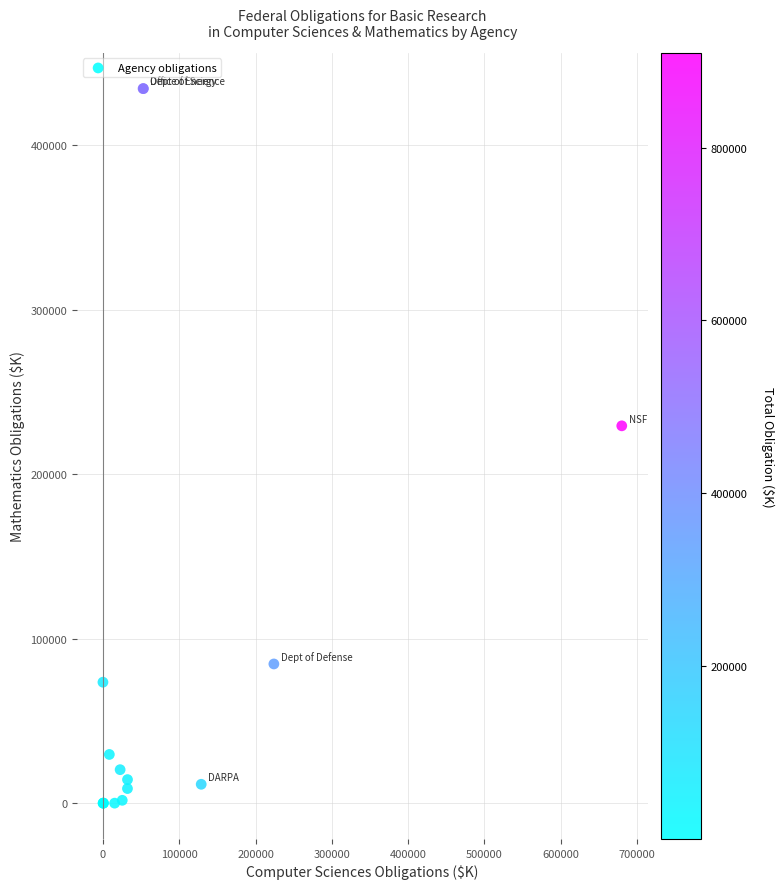

What Y value in the scatter plot is closest to 217272?

229463.5